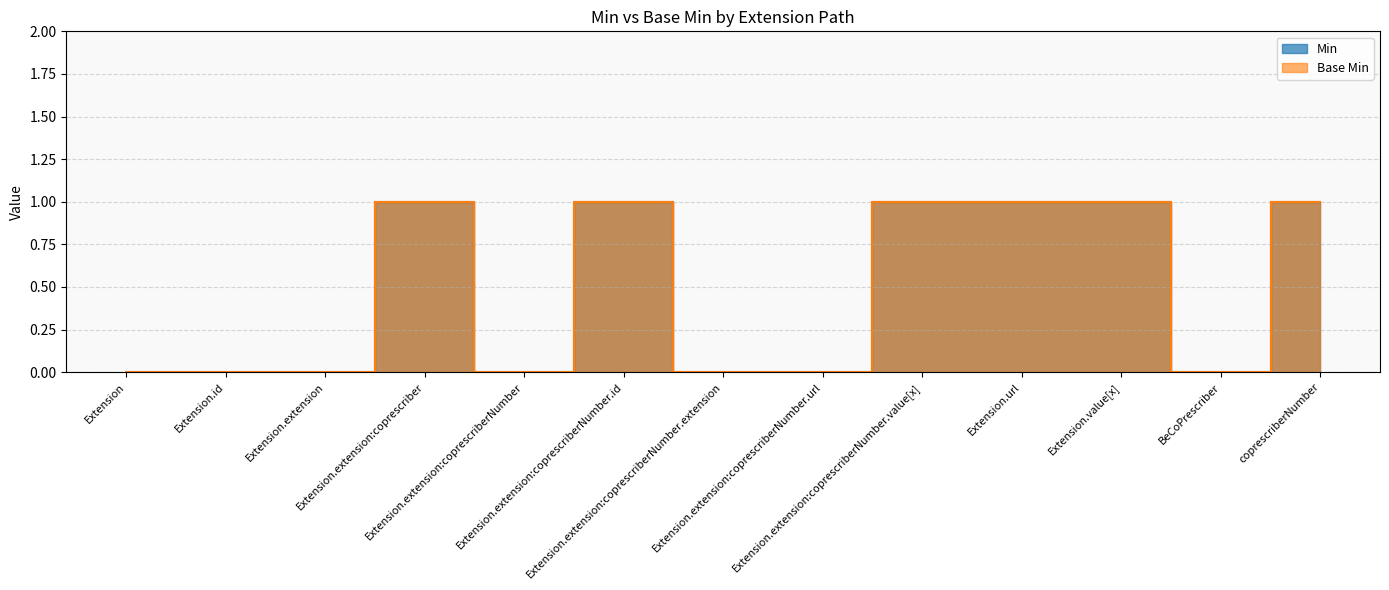

Which category has the highest value in the Base Min series?

Extension.extension:coprescriber